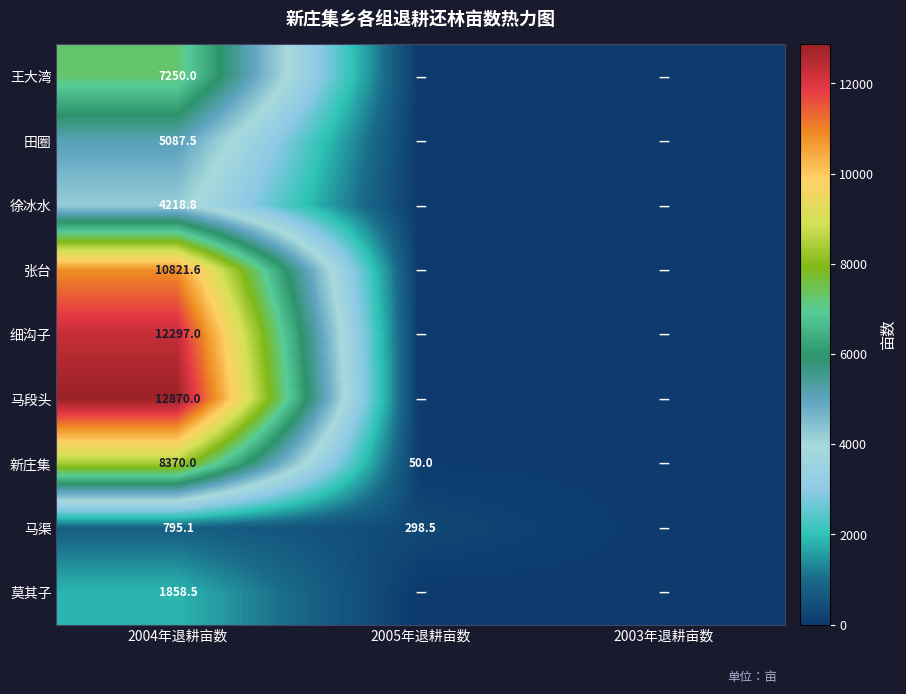

What is the difference between the highest and lowest values at 2004年退耕亩数?

12074.9